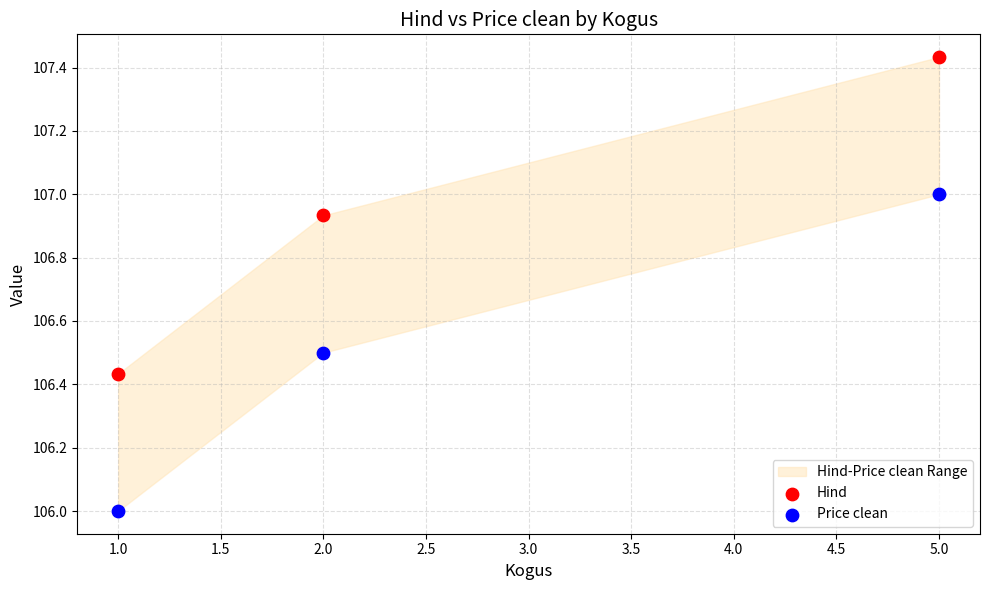

Across all data points, what is the range of X values (max minus min)?

4.0